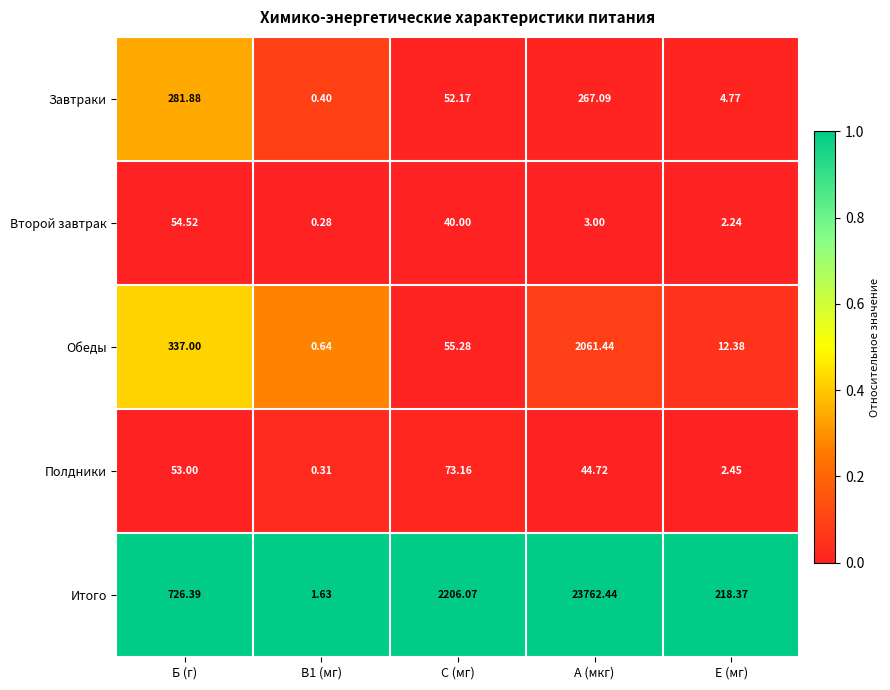

Which series has the largest range (max minus min)?

Итого